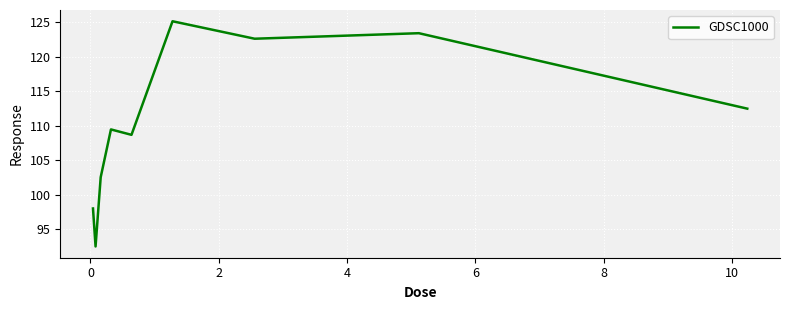

What is the difference between the maximum and minimum values?

32.6